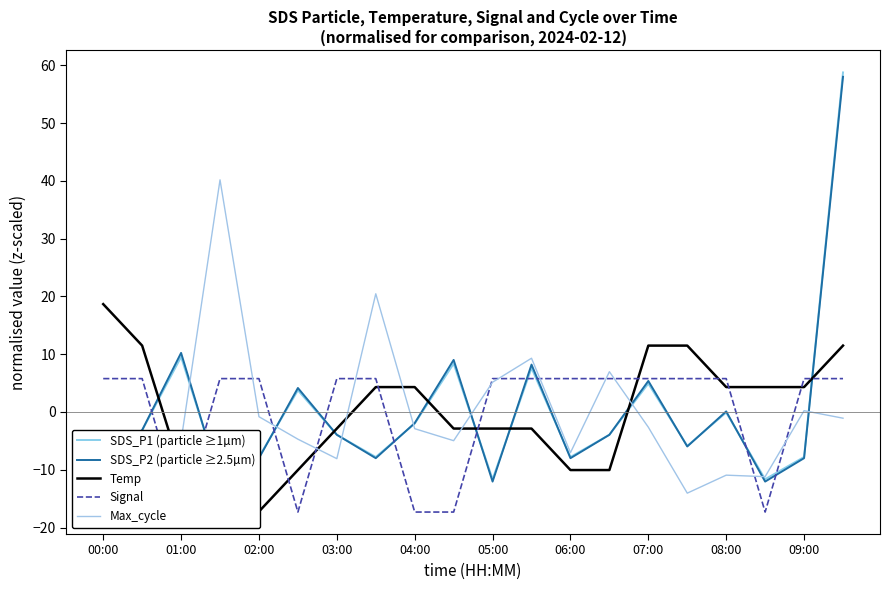

At which category is the sum across all series the highest?

19